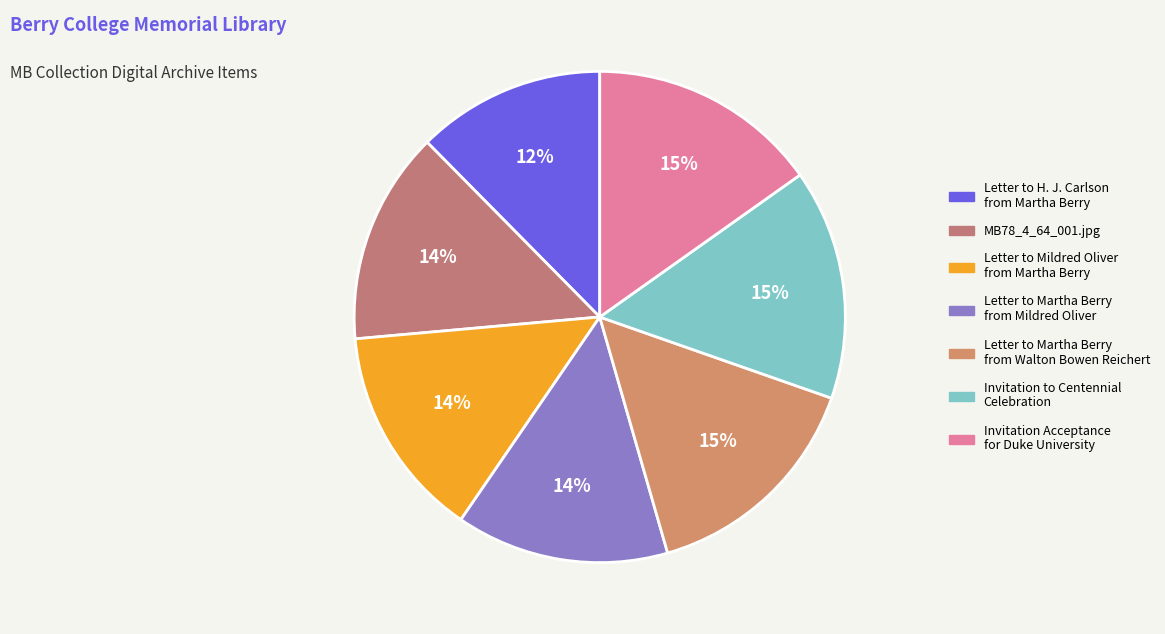

Rank the categories by value from lowest to highest.

Letter to H. J. Carlson
from Martha Berry, MB78_4_64_001.jpg, Letter to Mildred Oliver
from Martha Berry, Letter to Martha Berry
from Mildred Oliver, Letter to Martha Berry
from Walton Bowen Reichert, Invitation to Centennial
Celebration, Invitation Acceptance
for Duke University